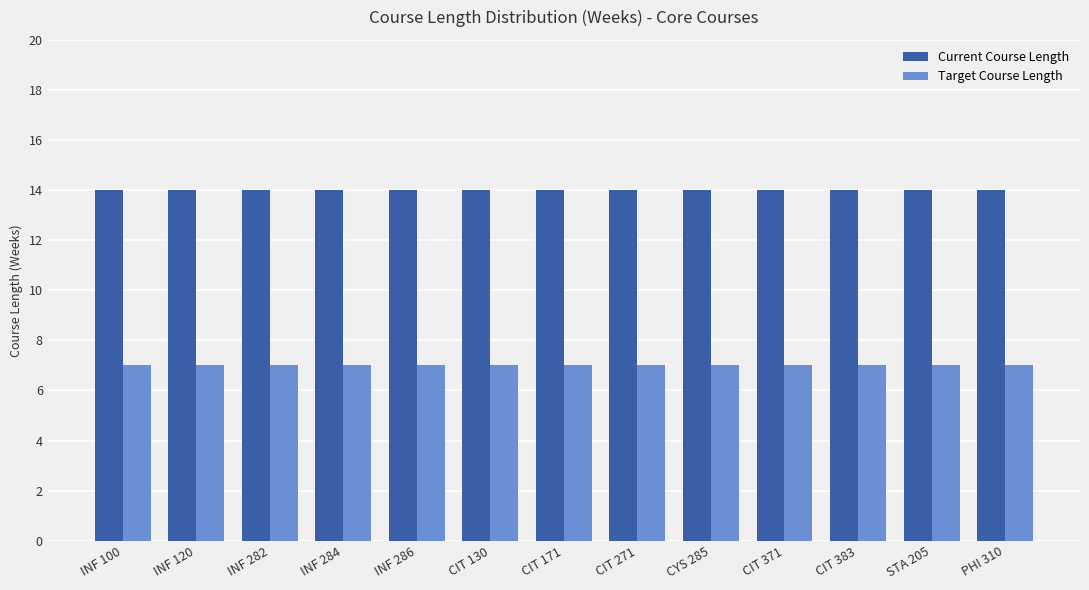

True or false: Target Course Length has a value of 7 at INF 286.

True